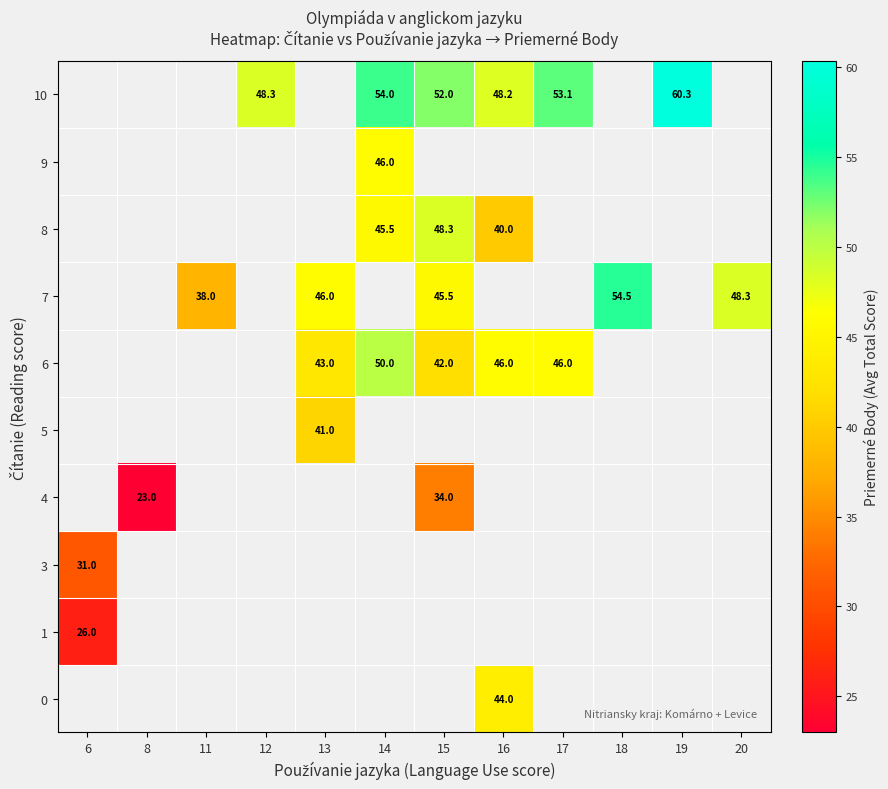

The value of 6 at 13 is 43.0. True or false?

True